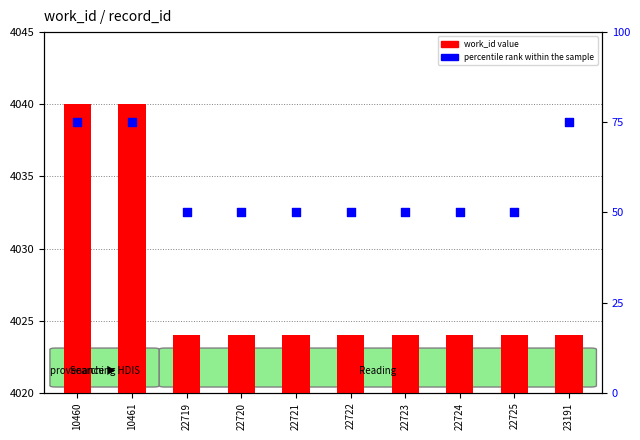

Which series has the largest Y range (max minus min)?

percentile rank within the sample